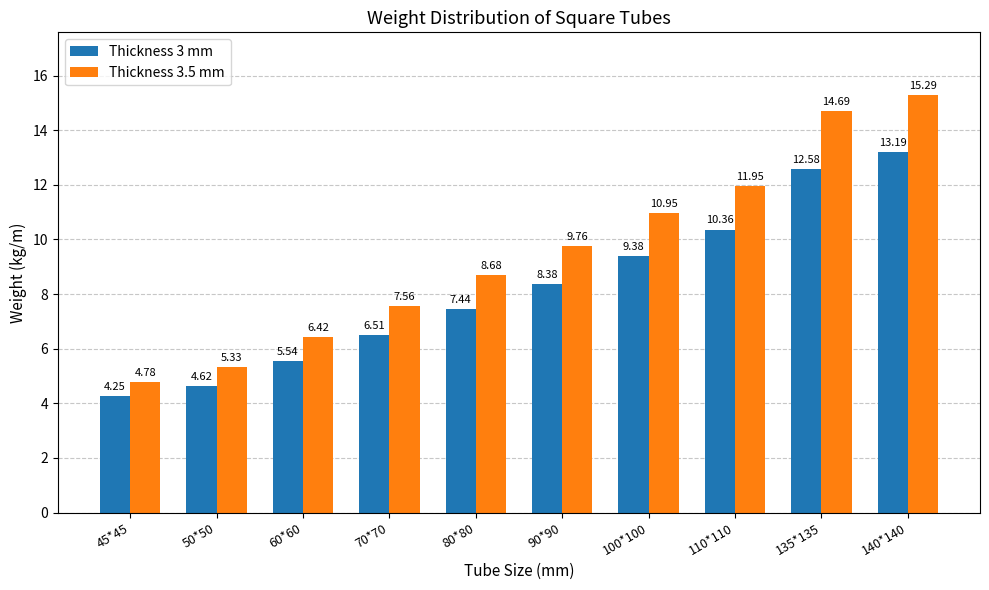

Rank the series by their maximum value, from highest to lowest.

Thickness 3.5 mm, Thickness 3 mm